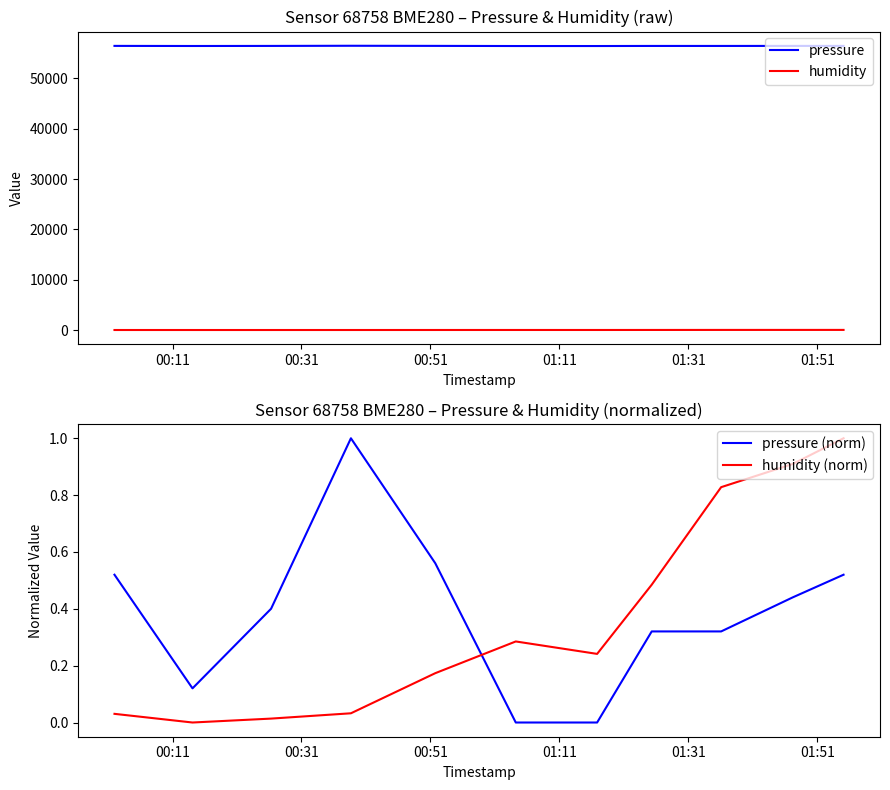

True or false: pressure and humidity cross at least once.

False